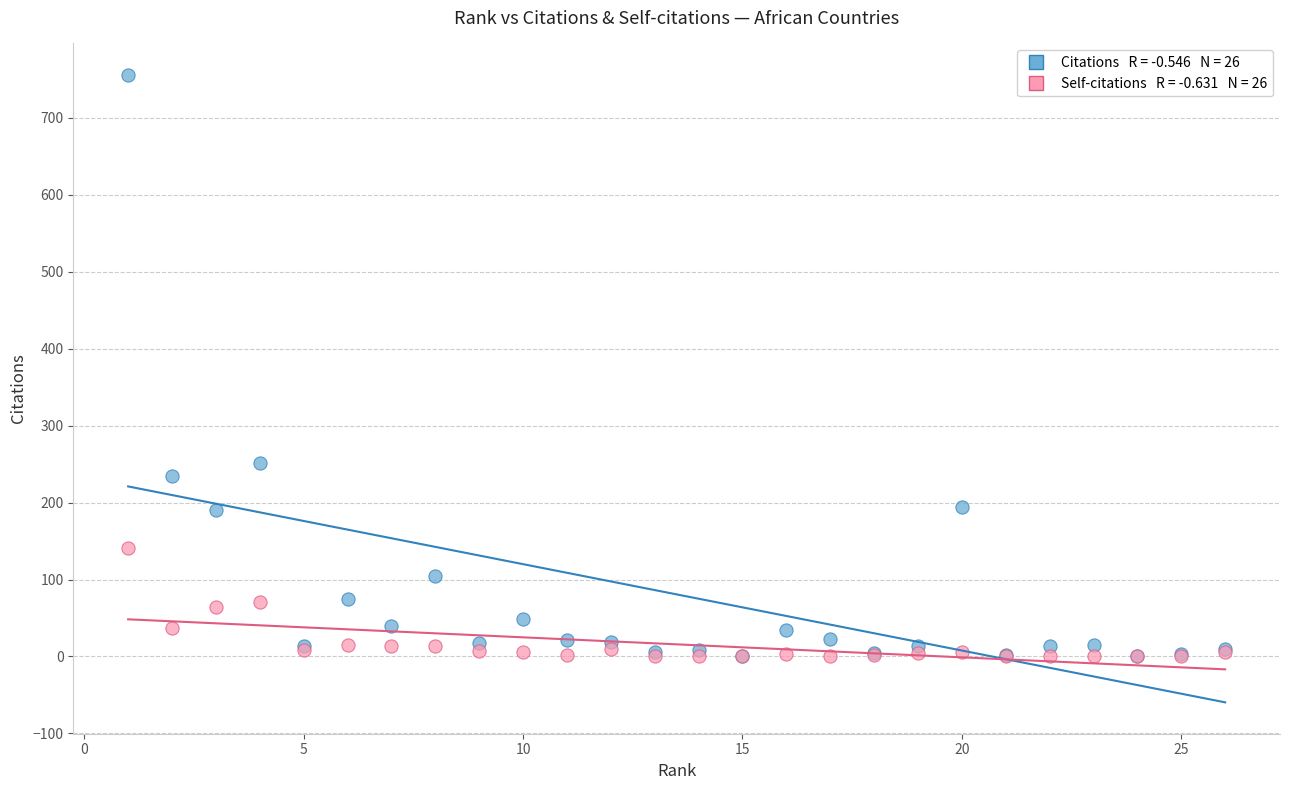

Across all series, what Y value is closest to 378?

251